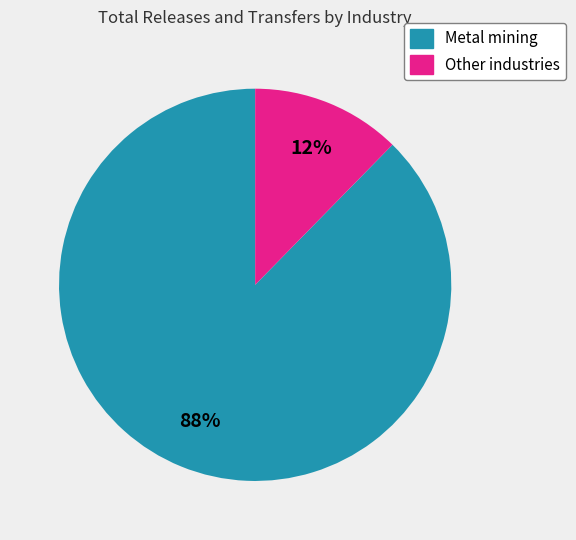

To the nearest percent, what is the average slice percentage?

50%